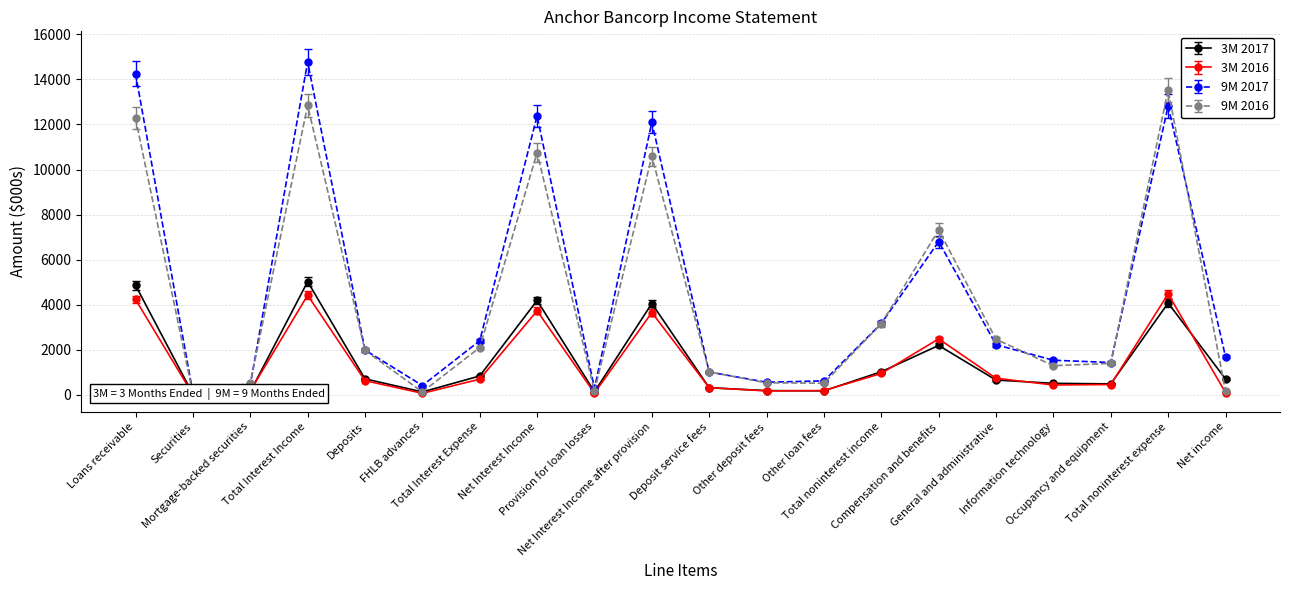

True or false: 3M 2017 has a value of 529.4 at Information technology.

True